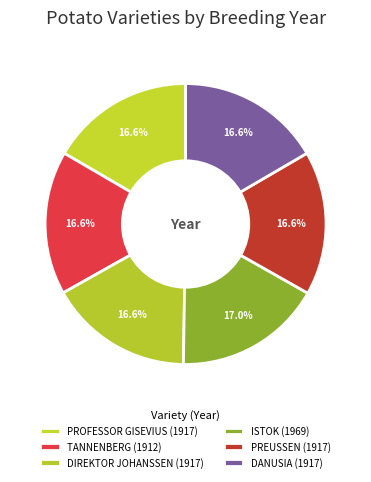

To the nearest percent, what percentage of the pie is TANNENBERG?

17%